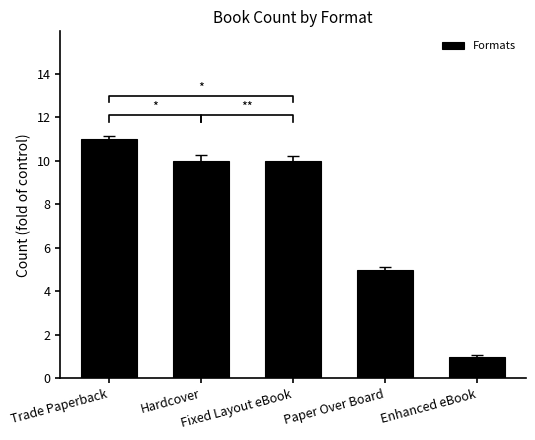

List the labels in order of value, largest first.

Trade Paperback, Hardcover, Fixed Layout eBook, Paper Over Board, Enhanced eBook